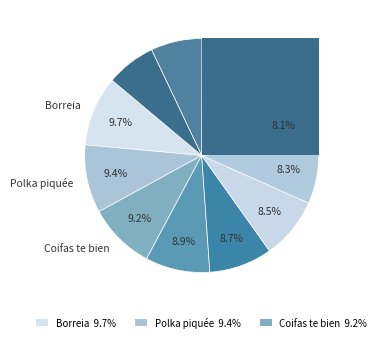

To the nearest percent, what percentage of the pie is Coifas te bien?

9%